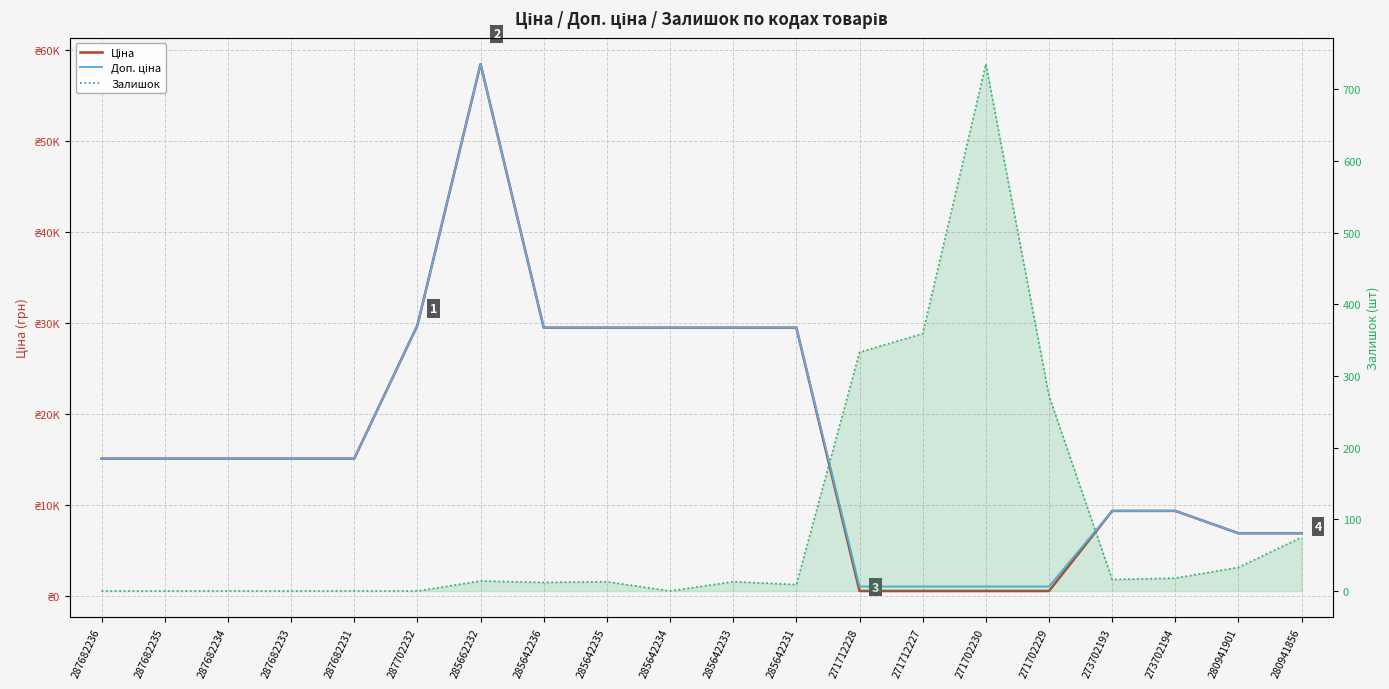

True or false: Доп. ціна and Ціна intersect in this chart.

False